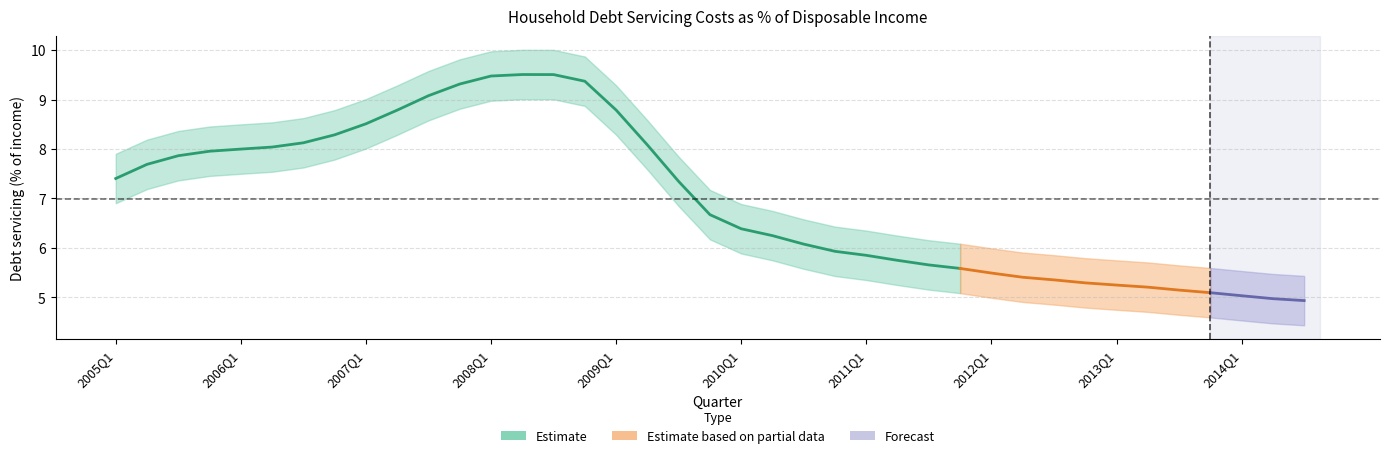

Is it true that Debt Servicing Costs (upper band) equals 6.9 at 2010Q1?

True